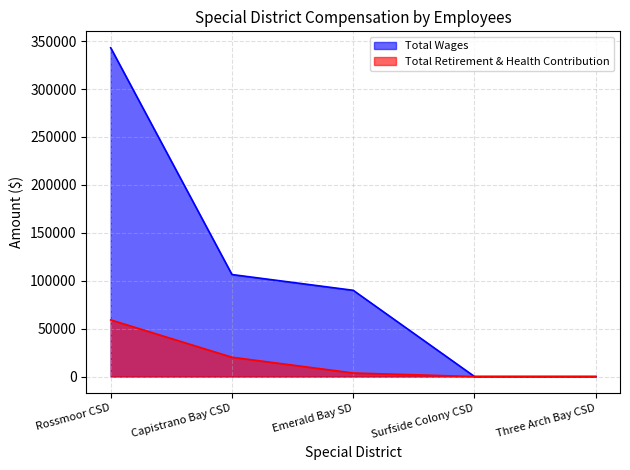

Reading left to right, extract all data points from this chart.

Total Wages: 343114	106448	90000	0	0
Total Retirement & Health Contribution: 59115	20148	3704	0	0